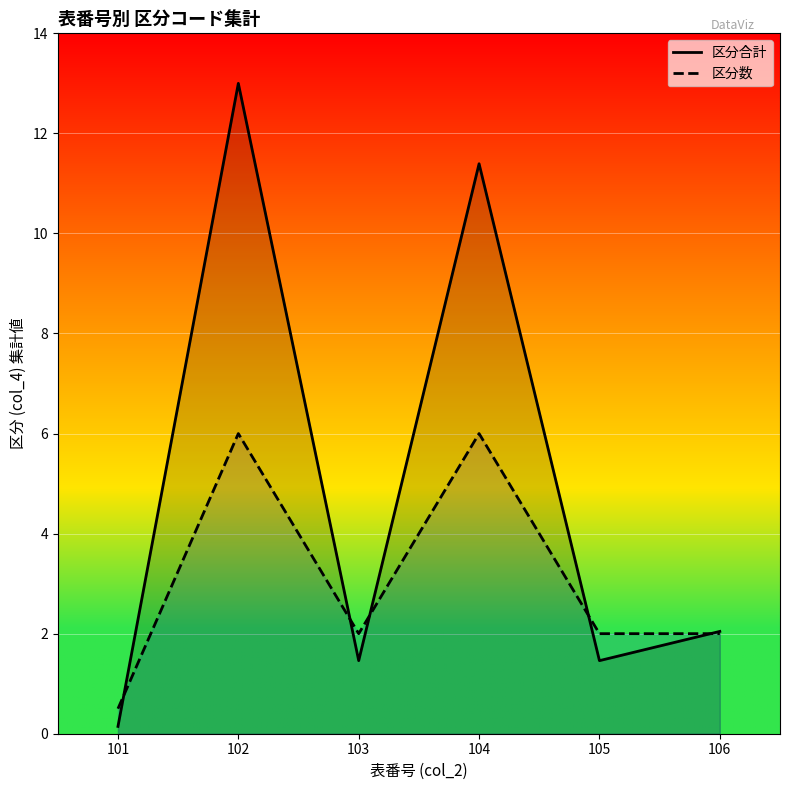

How many interior local peaks does the 区分数 series have?

2